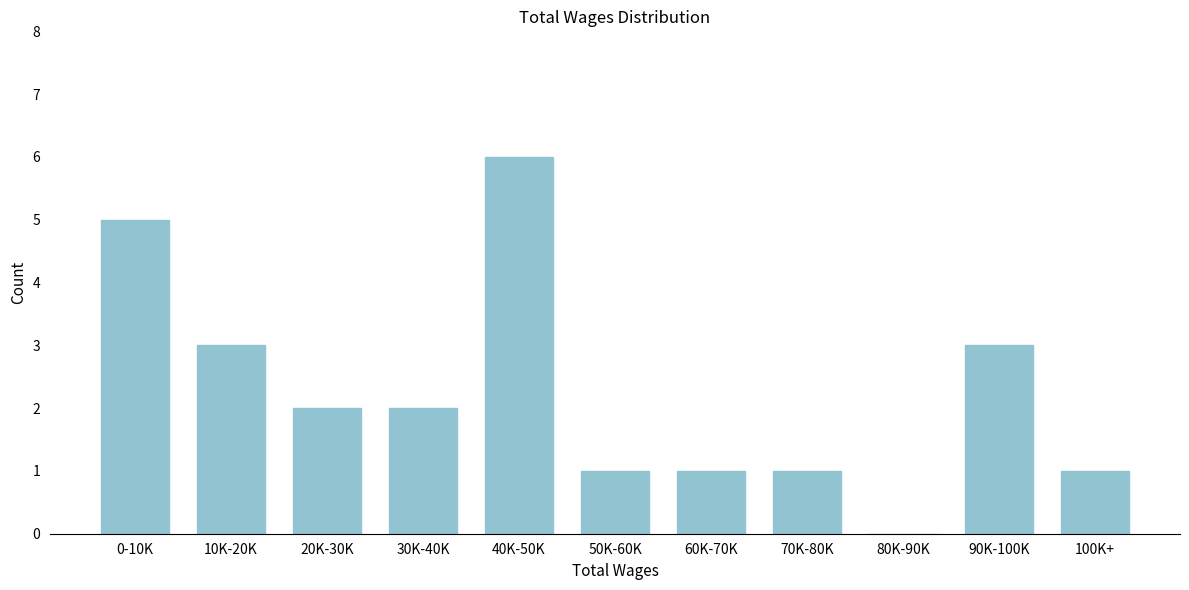

Reading left to right, transcribe all the data shown in this chart.

0-10K=5	10K-20K=3	20K-30K=2	30K-40K=2	40K-50K=6	50K-60K=1	60K-70K=1	70K-80K=1	80K-90K=0	90K-100K=3	100K+=1